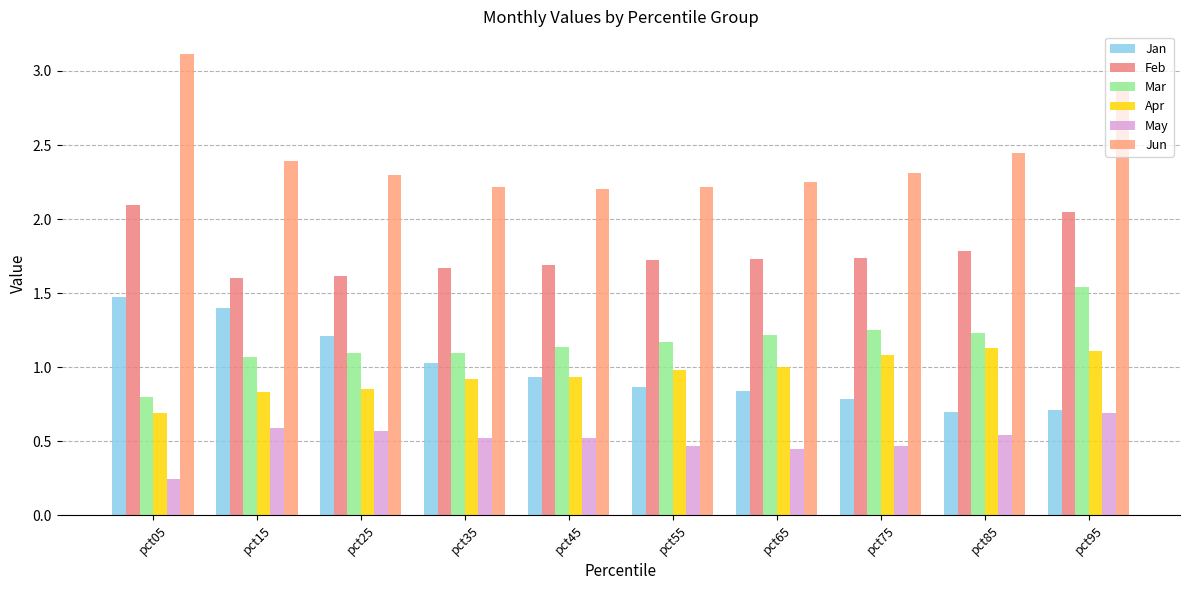

Between pct75 and pct95, which series saw the biggest shift?

Jun